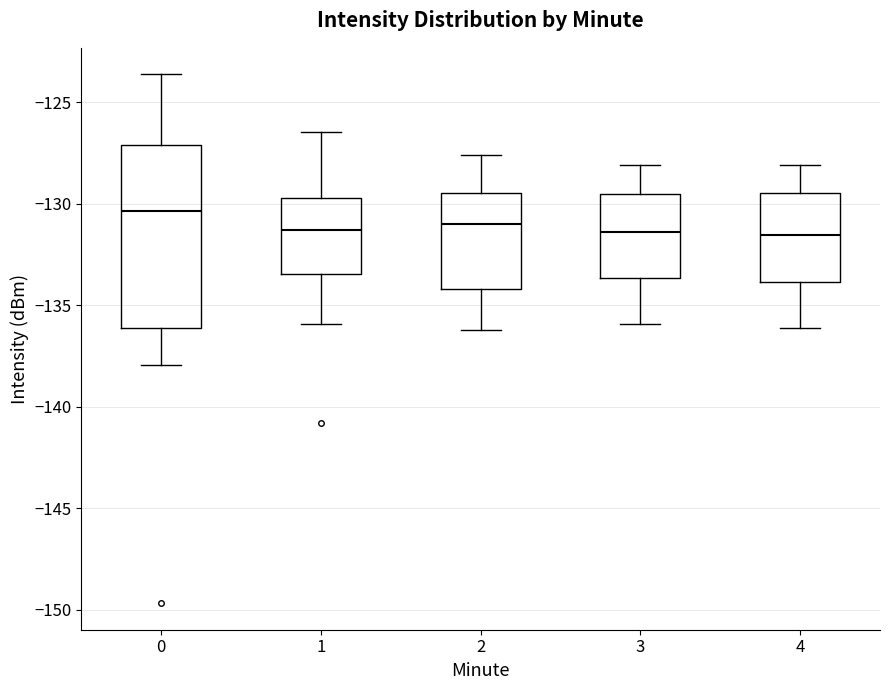

Reading left to right, read every box against the y-axis: the position of its median line, the range the box covers, and the ends of its whiskers. The values are not printed on the chart, so give them approximately, as read against the axis.

0: median -130.5, box -136.0 to -127.0, whiskers -138.0 to -123.5
1: median -131.5, box -133.5 to -129.5, whiskers -136.0 to -126.5
2: median -131.0, box -134.0 to -129.5, whiskers -136.0 to -127.5
3: median -131.5, box -133.5 to -129.5, whiskers -136.0 to -128.0
4: median -131.5, box -134.0 to -129.5, whiskers -136.0 to -128.0